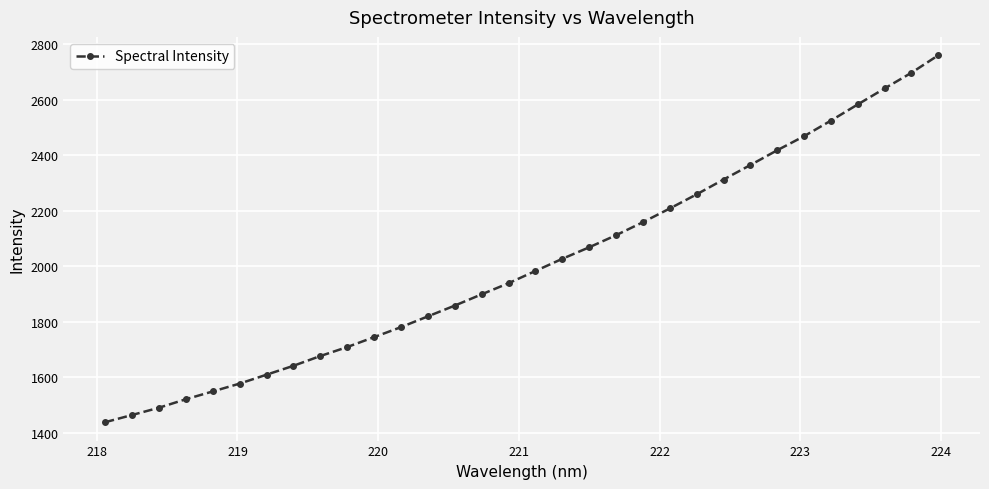

What is the maximum value shown in the chart?

2760.5